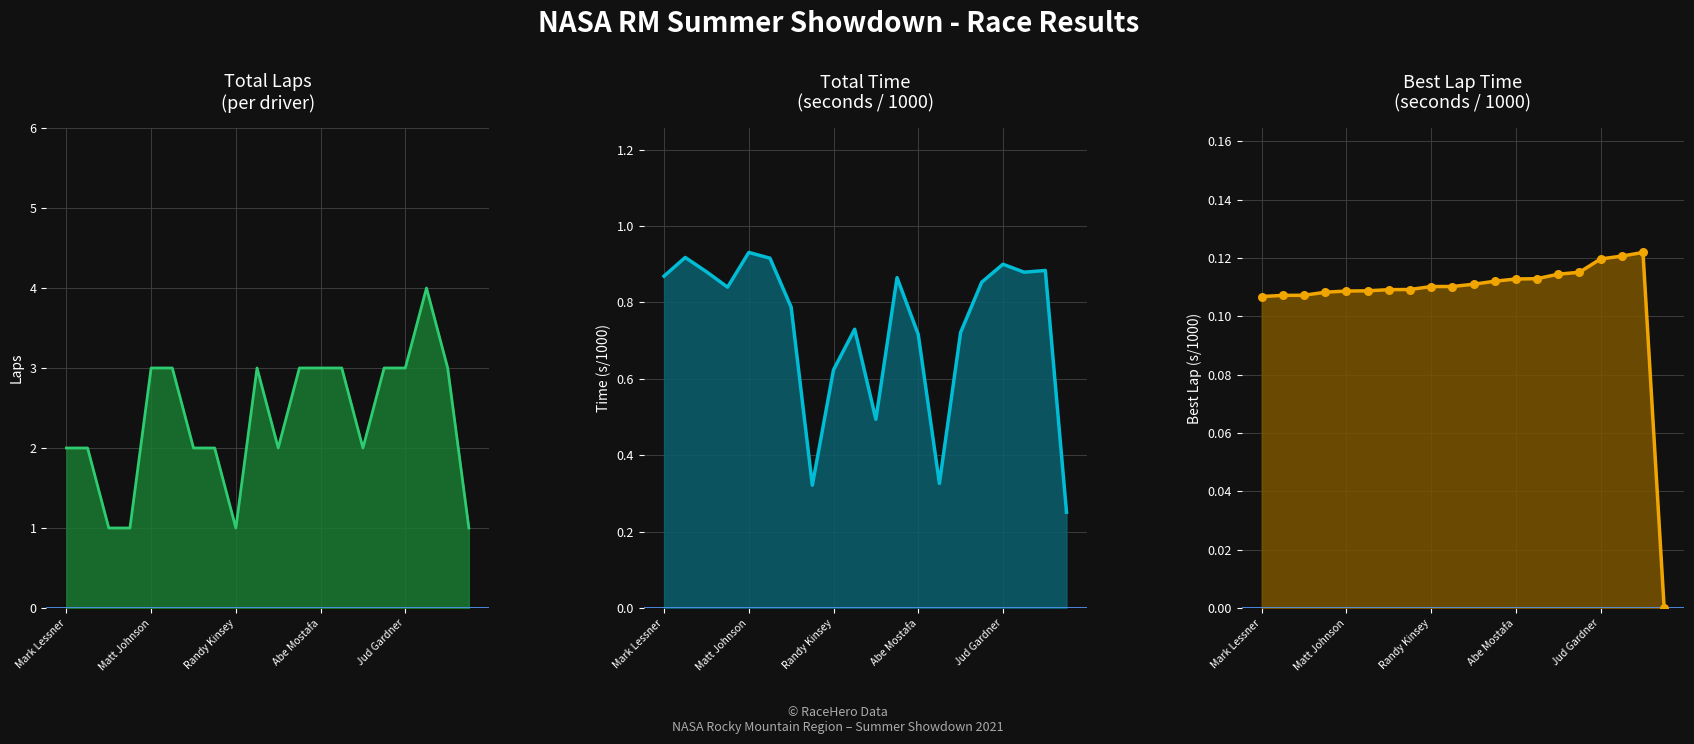

Which series reaches the minimum Y coordinate?

Best Lap time (s/1000)